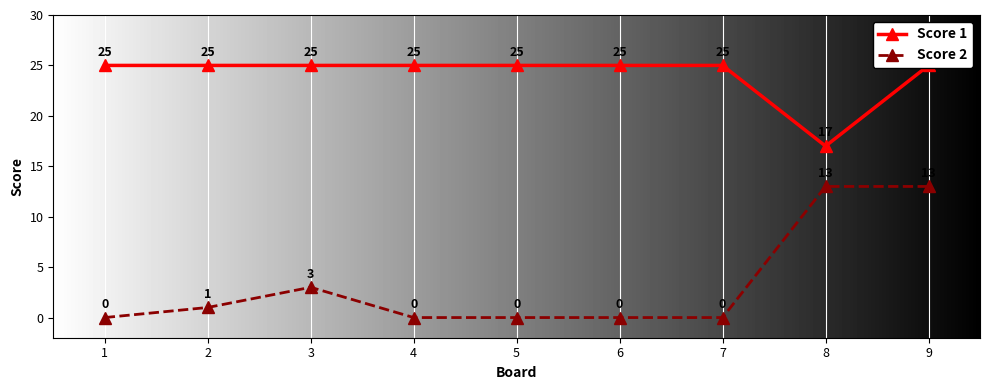

True or false: Score 1 has more than 0 points higher than both neighbors.

False